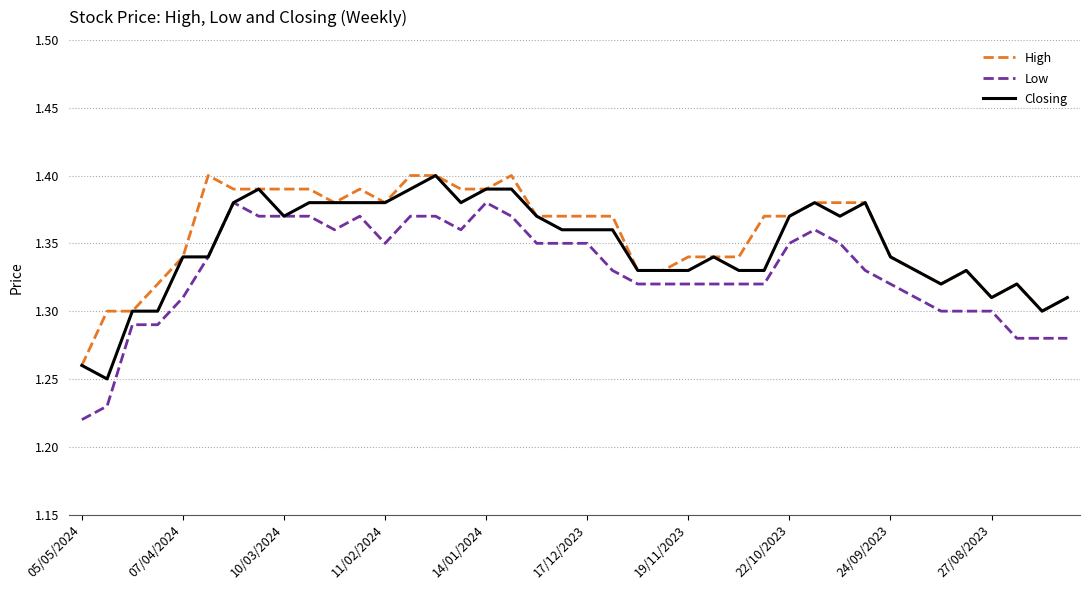

Which series has the largest range (max minus min)?

Low